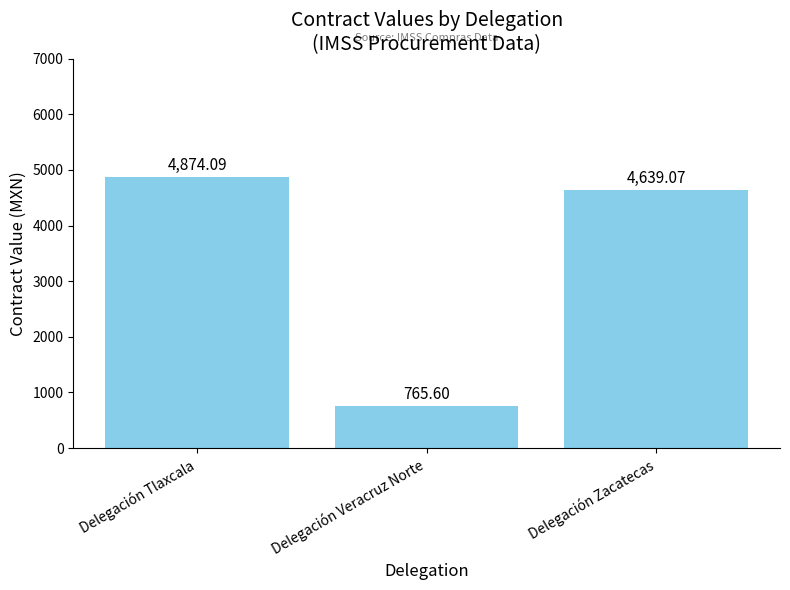

Between Delegación Veracruz Norte and Delegación Zacatecas, which is larger?

Delegación Zacatecas